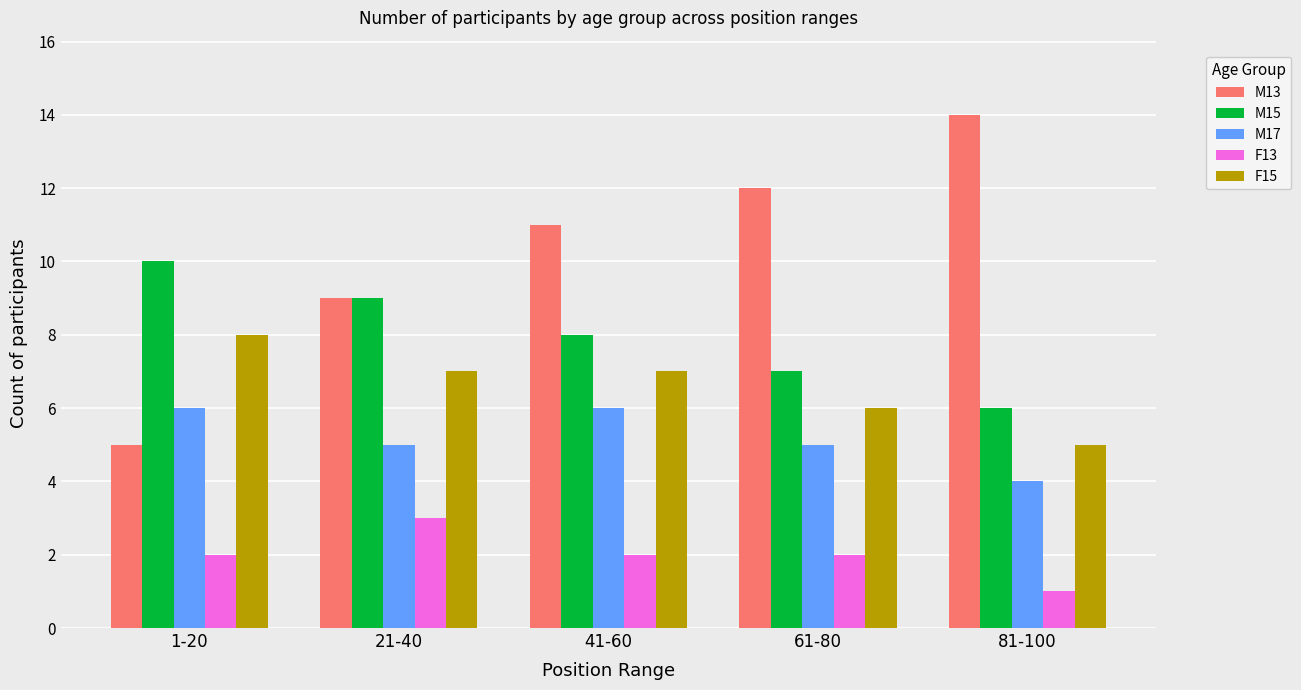

Reading left to right, transcribe all the data shown in this chart.

M13: 5	9	11	12	14
M15: 10	9	8	7	6
M17: 6	5	6	5	4
F13: 2	3	2	2	1
F15: 8	7	7	6	5